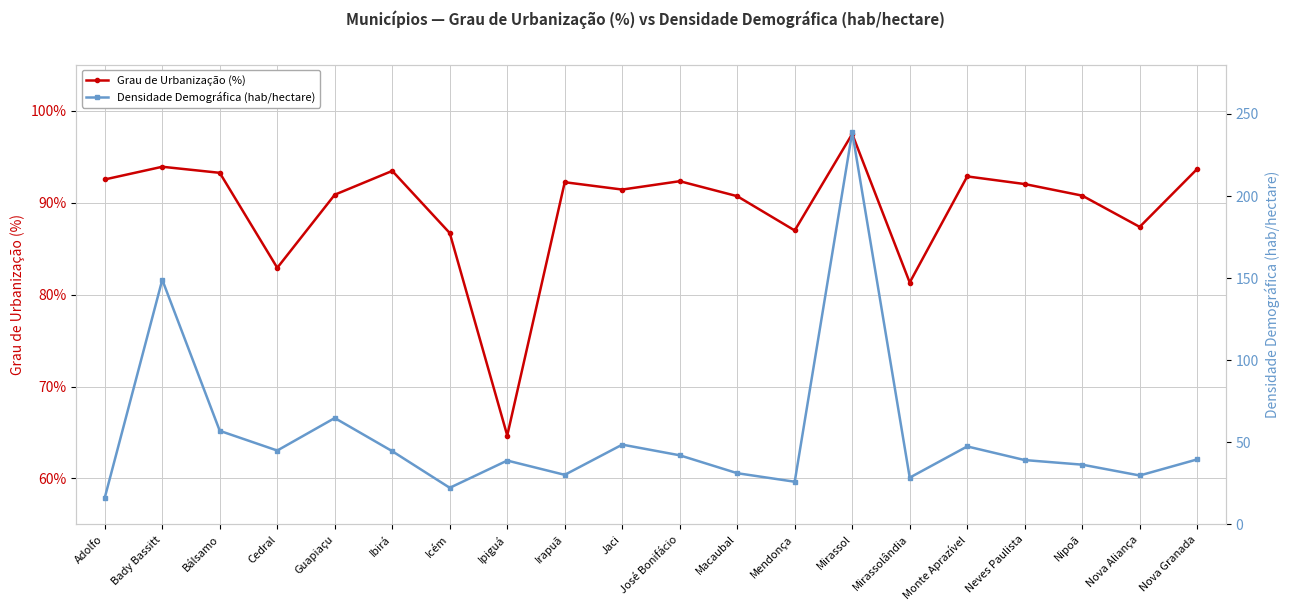

Which series has the largest total across all categories?

Grau de Urbanização (%)